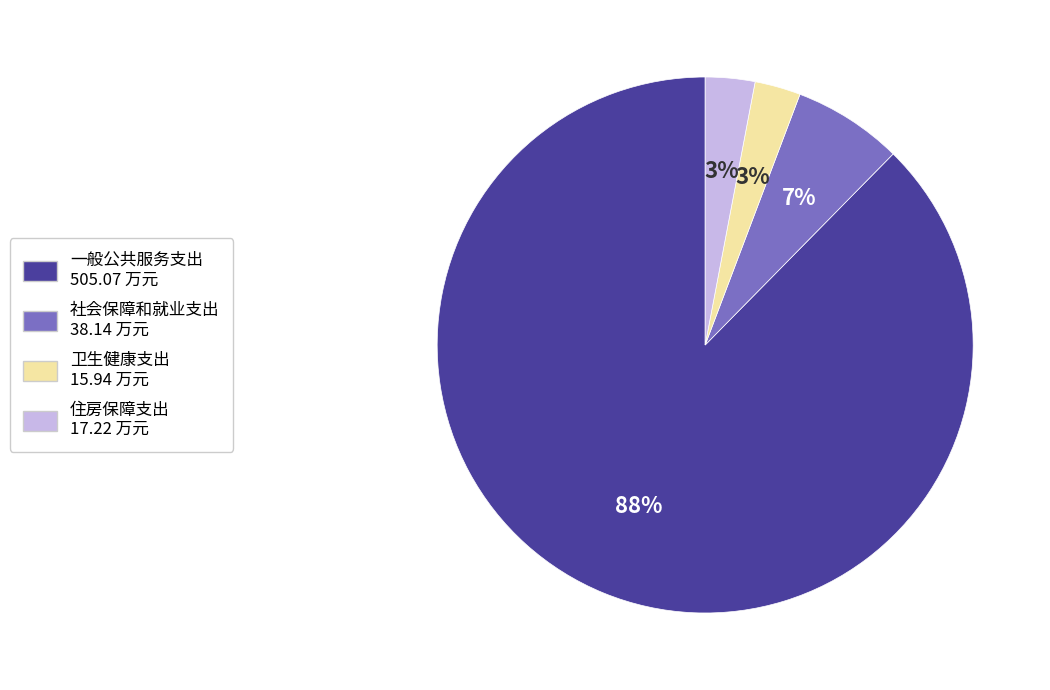

Which slice is the largest?

一般公共服务支出